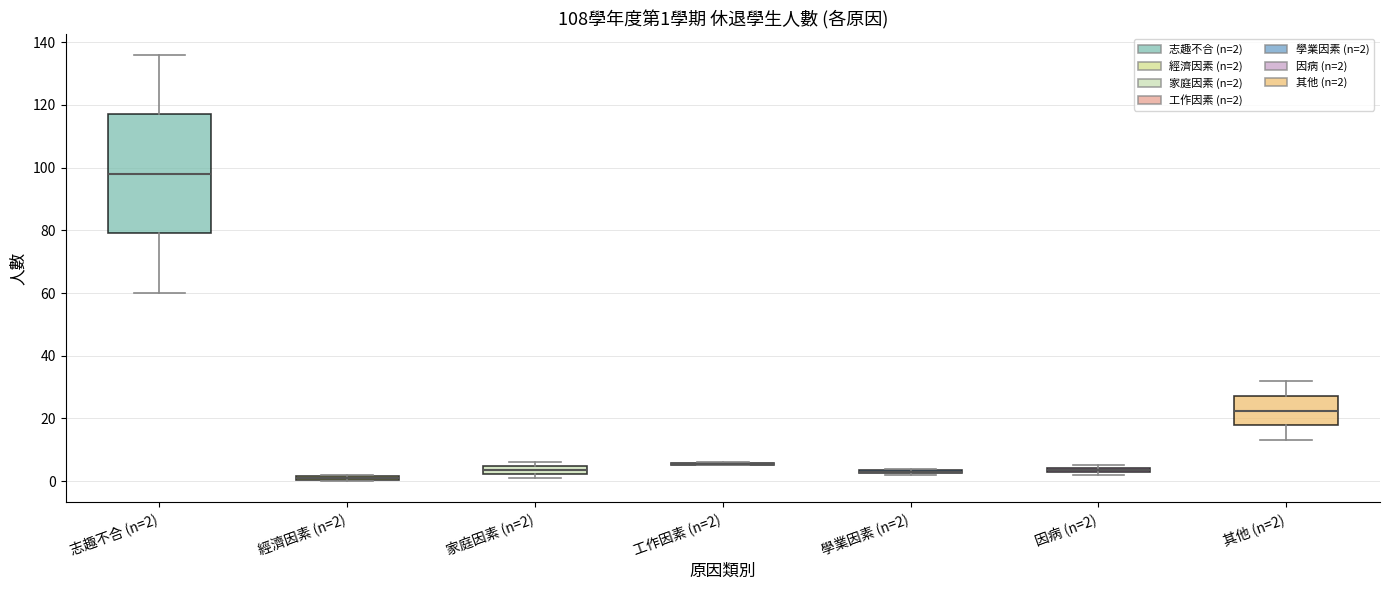

Comparing the boxes themselves (not the whiskers), which one is the tallest?

志趣不合 (n=2)